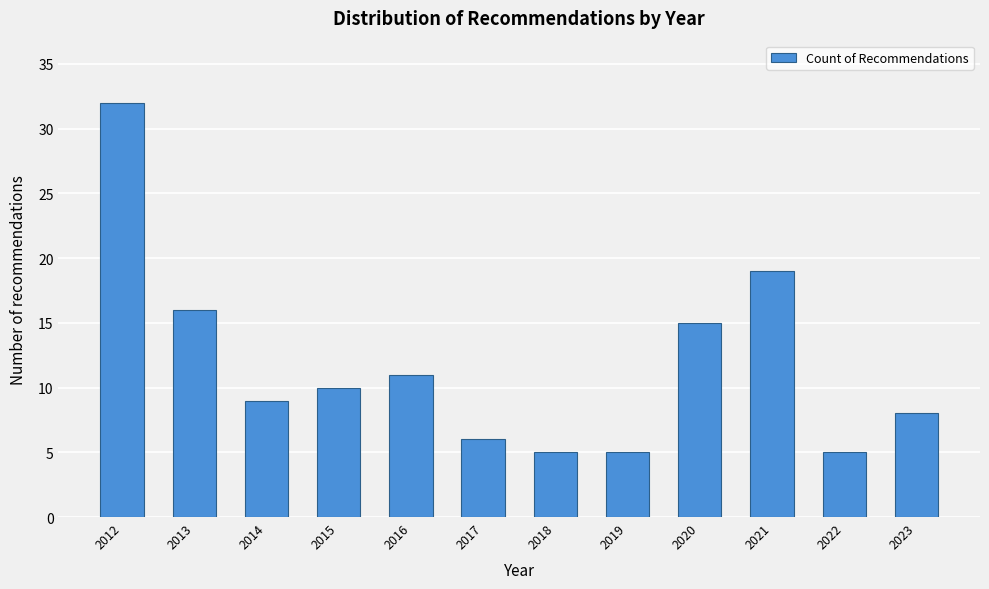

Reading left to right, extract all data points from this chart.

32	16	9	10	11	6	5	5	15	19	5	8